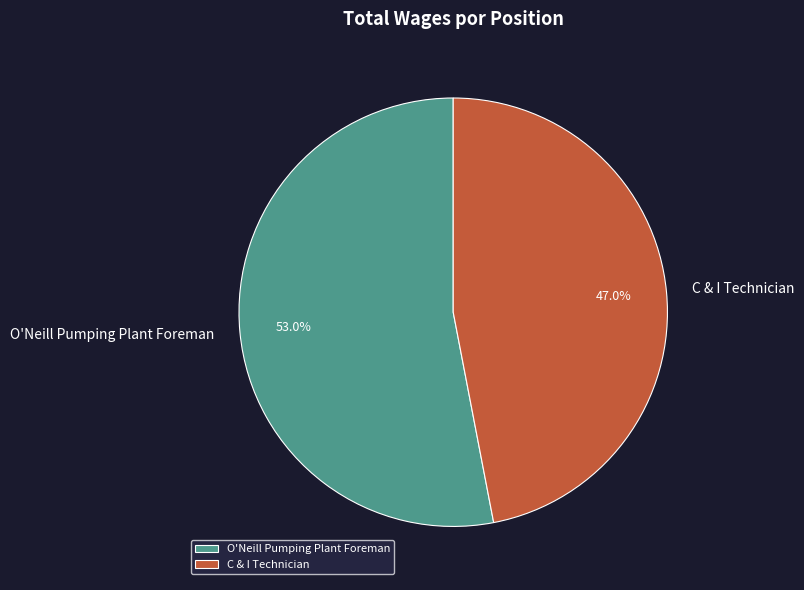

Between O'Neill Pumping Plant Foreman and C & I Technician, which is larger?

O'Neill Pumping Plant Foreman